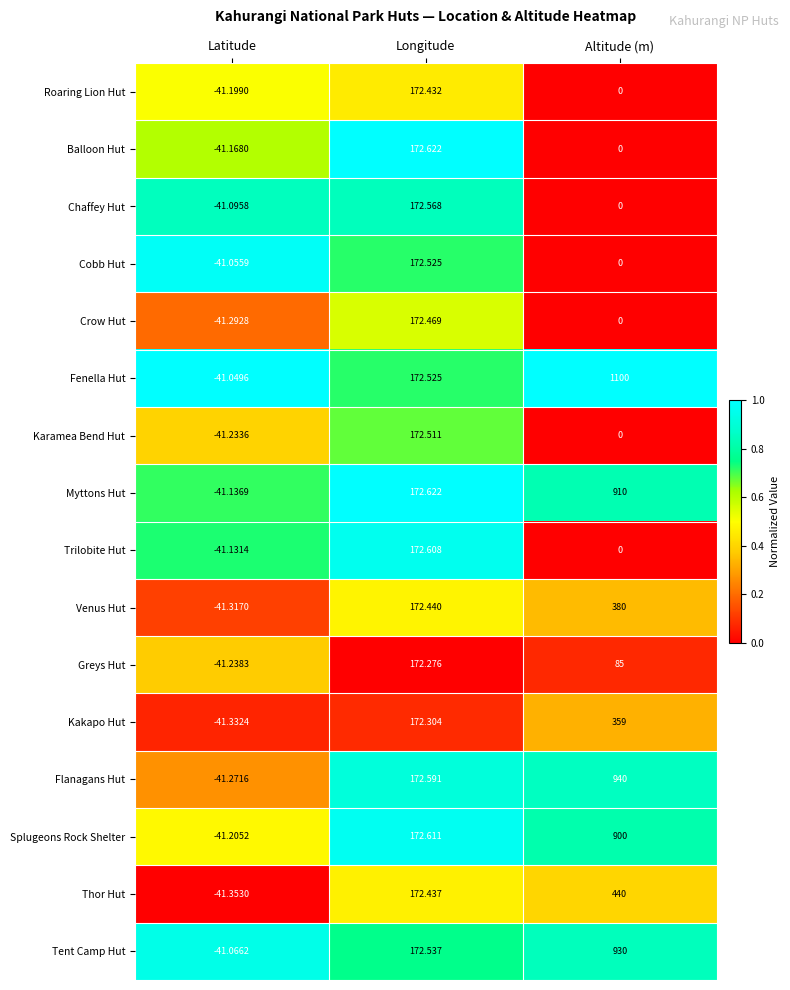

How many distinct data groups are displayed?

16